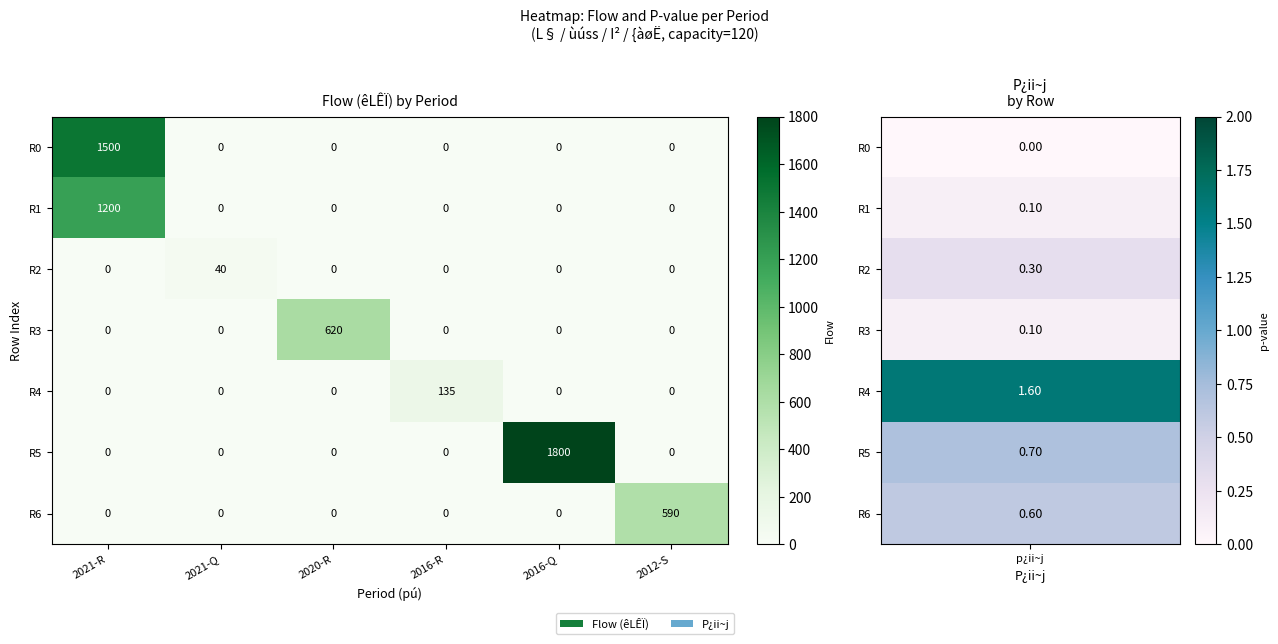

Is it true that R5 equals 725 at 2021-R?

False